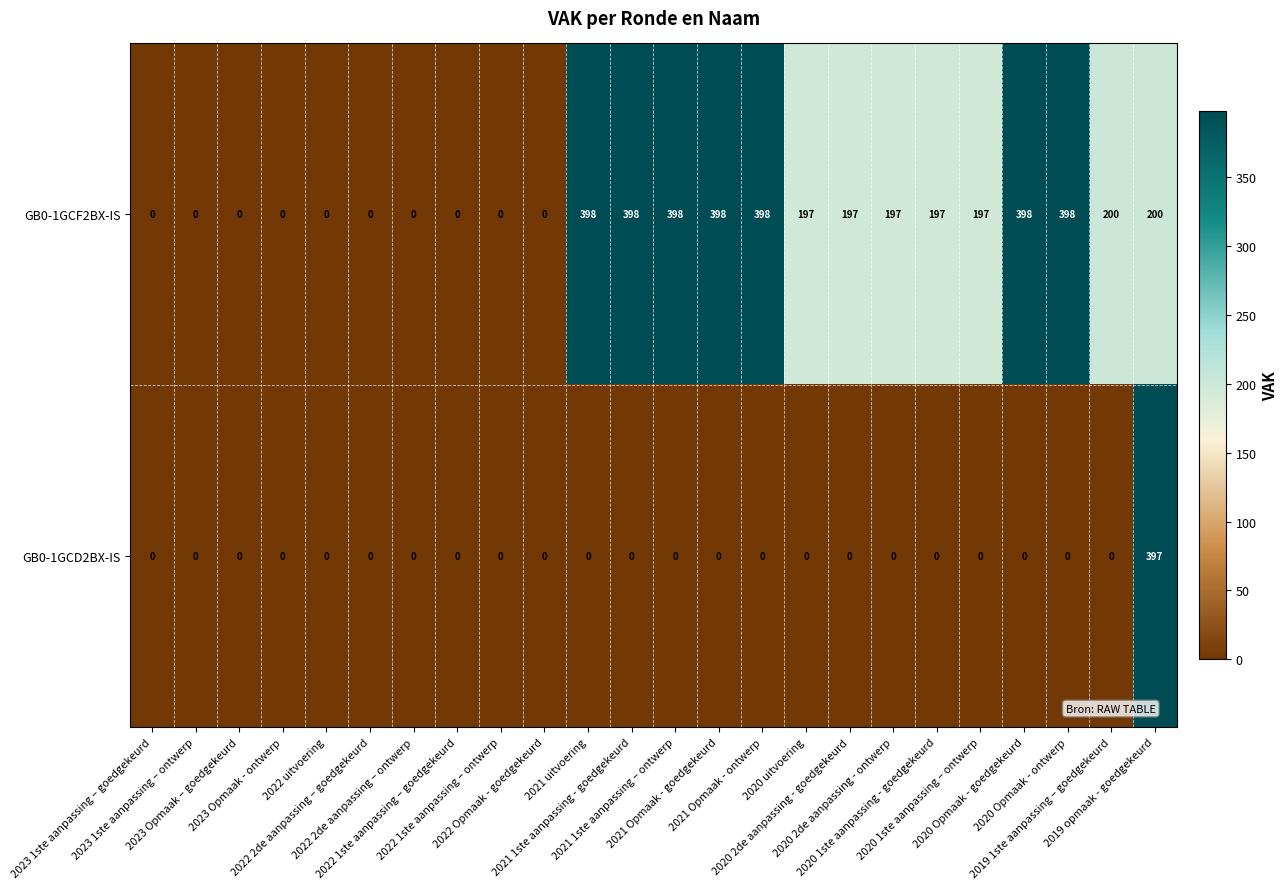

List the series in order of their peak value, lowest first.

GB0-1GCD2BX-IS, GB0-1GCF2BX-IS